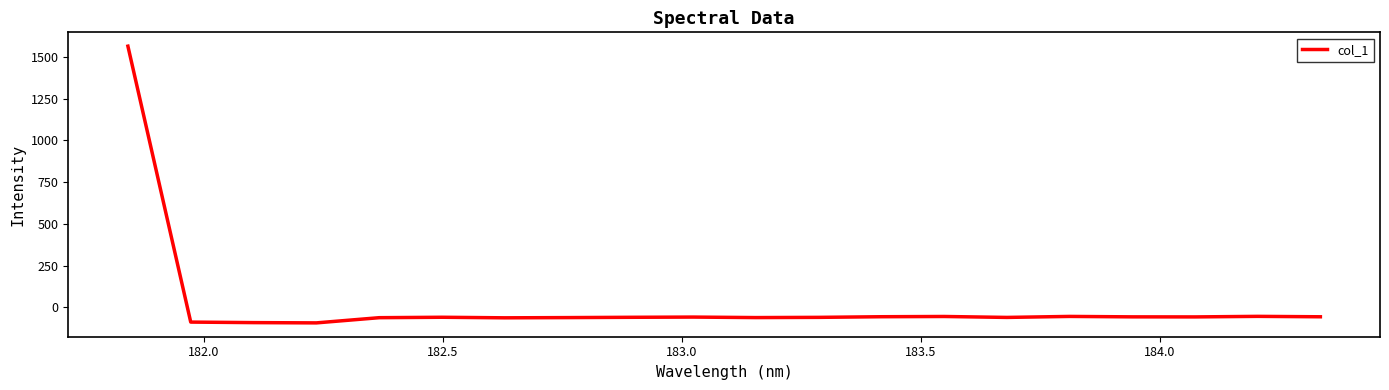

What is the smallest value displayed?

-92.8